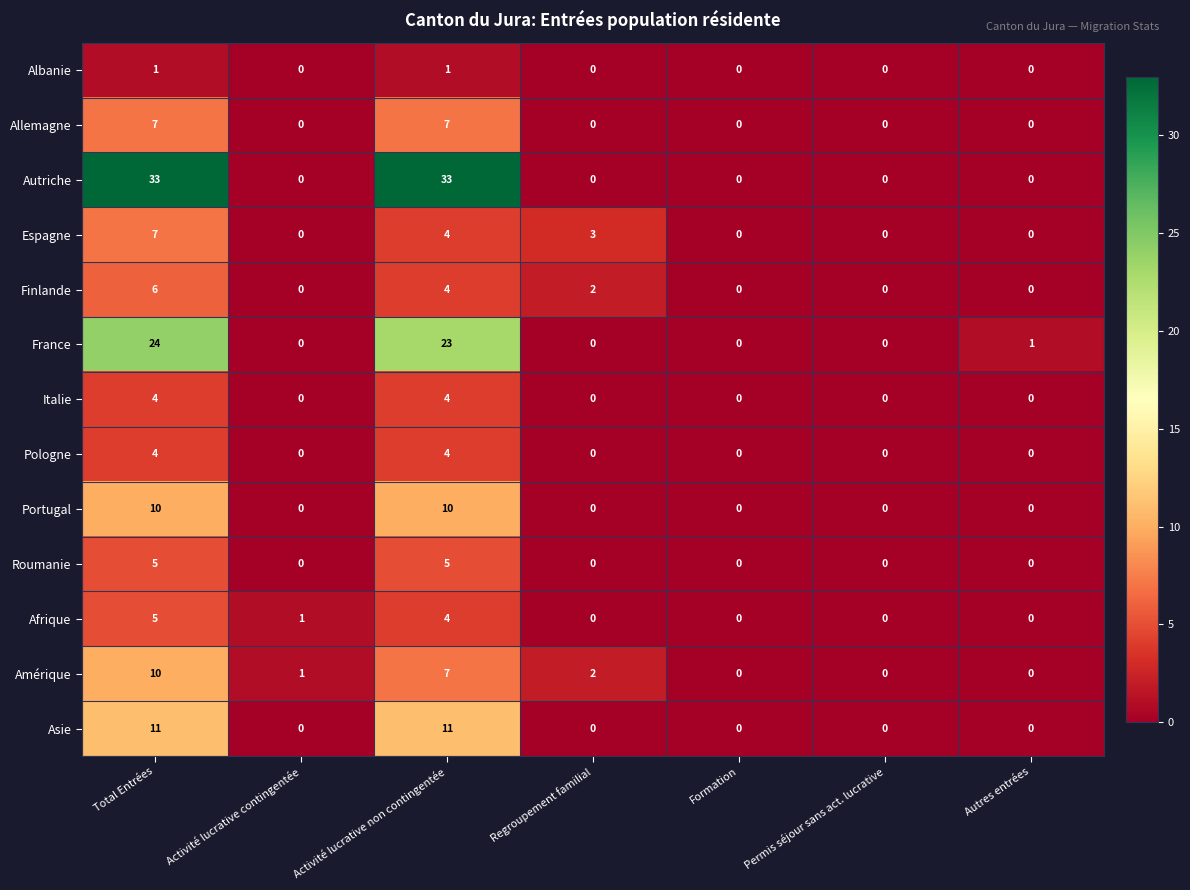

What is the sum of all Roumanie values?

10